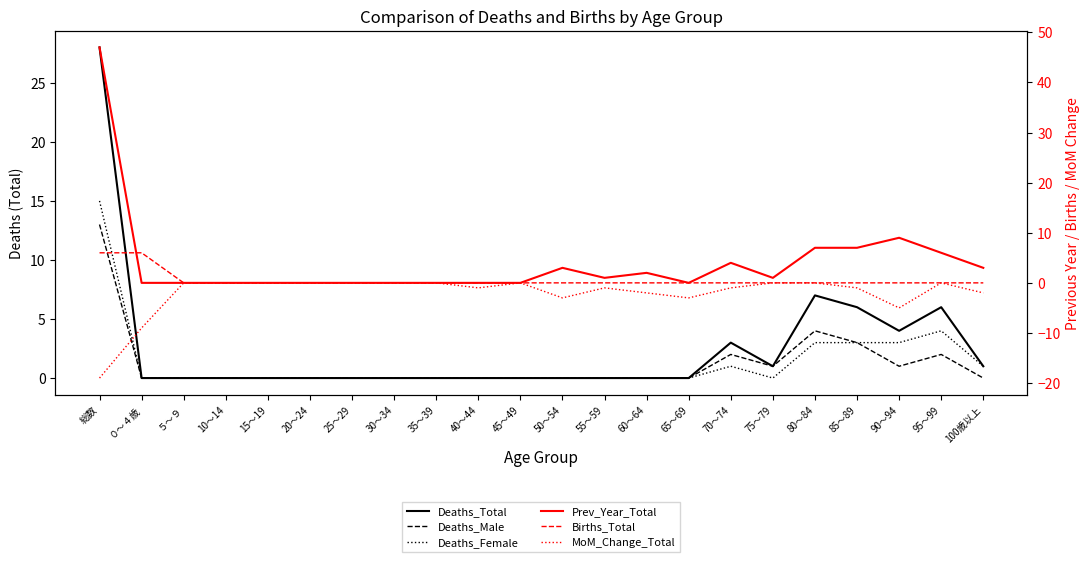

What is the label of the 4th point from the left?

10～14